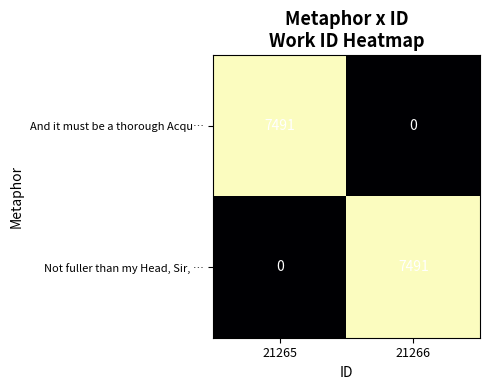

Reading left to right, what are all the values shown in this chart?

And it must be a thorough Acqu…: 7491	0
Not fuller than my Head, Sir, …: 0	7491